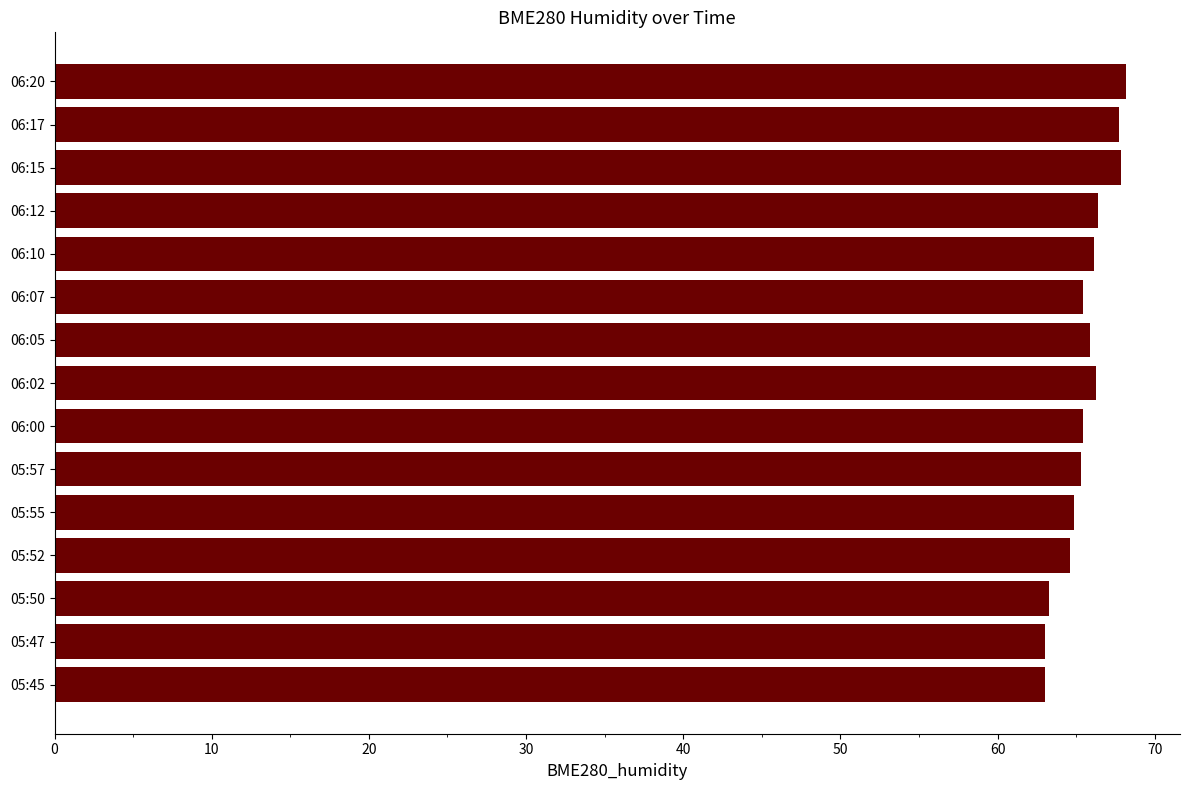

What is the change in value from 06:02 to 06:17?

+1.5